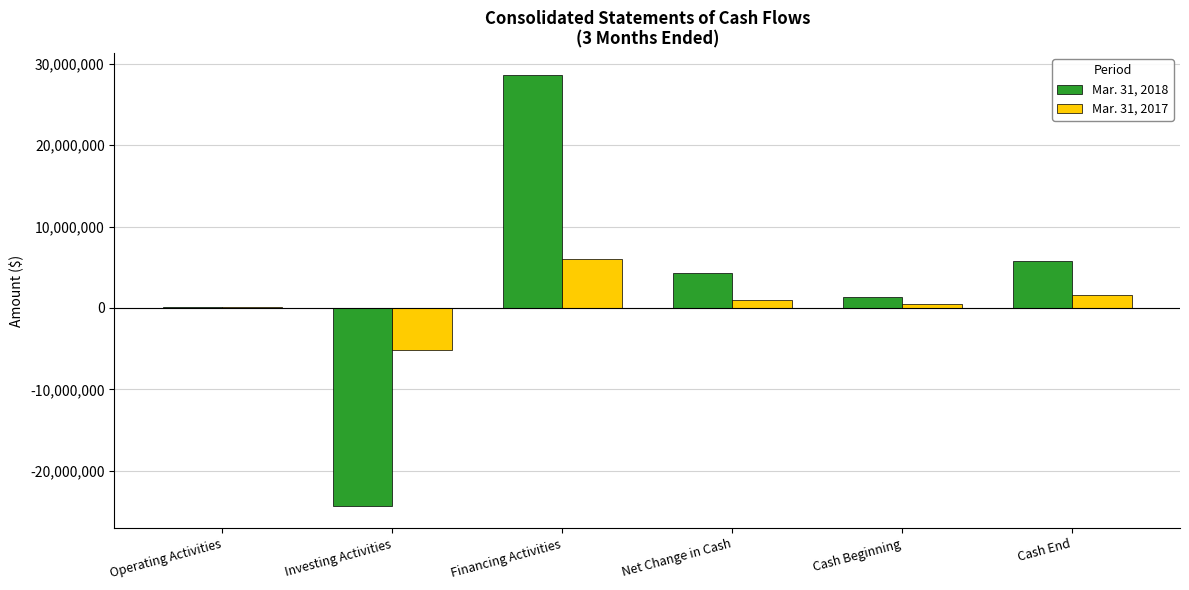

Which label corresponds to the largest value in the chart?

Financing Activities